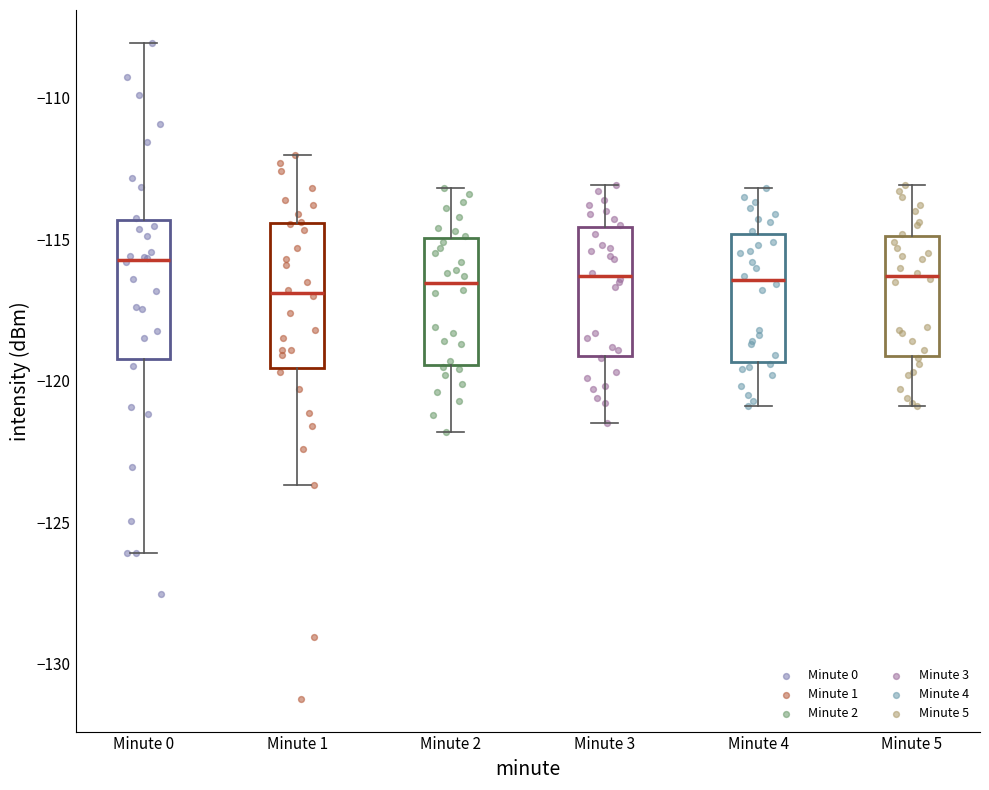

Reading left to right, read every box against the y-axis: the position of its median line, the range the box covers, and the ends of its whiskers. The values are not printed on the chart, so give them approximately, as read against the axis.

Minute 0: median -115.5, box -119.0 to -114.5, whiskers -126.0 to -108.0
Minute 1: median -117.0, box -119.5 to -114.5, whiskers -123.5 to -112.0
Minute 2: median -116.5, box -119.5 to -115.0, whiskers -122.0 to -113.0
Minute 3: median -116.5, box -119.0 to -114.5, whiskers -121.5 to -113.0
Minute 4: median -116.5, box -119.5 to -115.0, whiskers -121.0 to -113.0
Minute 5: median -116.5, box -119.0 to -115.0, whiskers -121.0 to -113.0